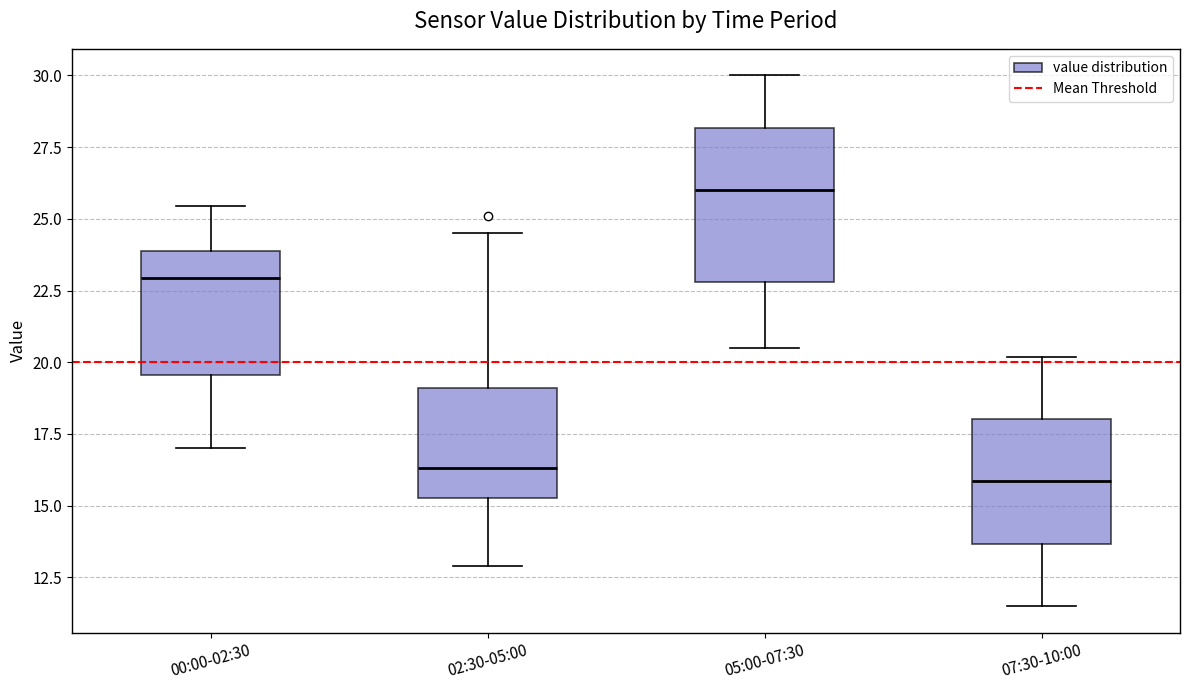

Where is the upper edge of the box for 02:30-05:00 on the y-axis? The values are not printed on the chart, so give them approximately, as read against the axis.

19.0